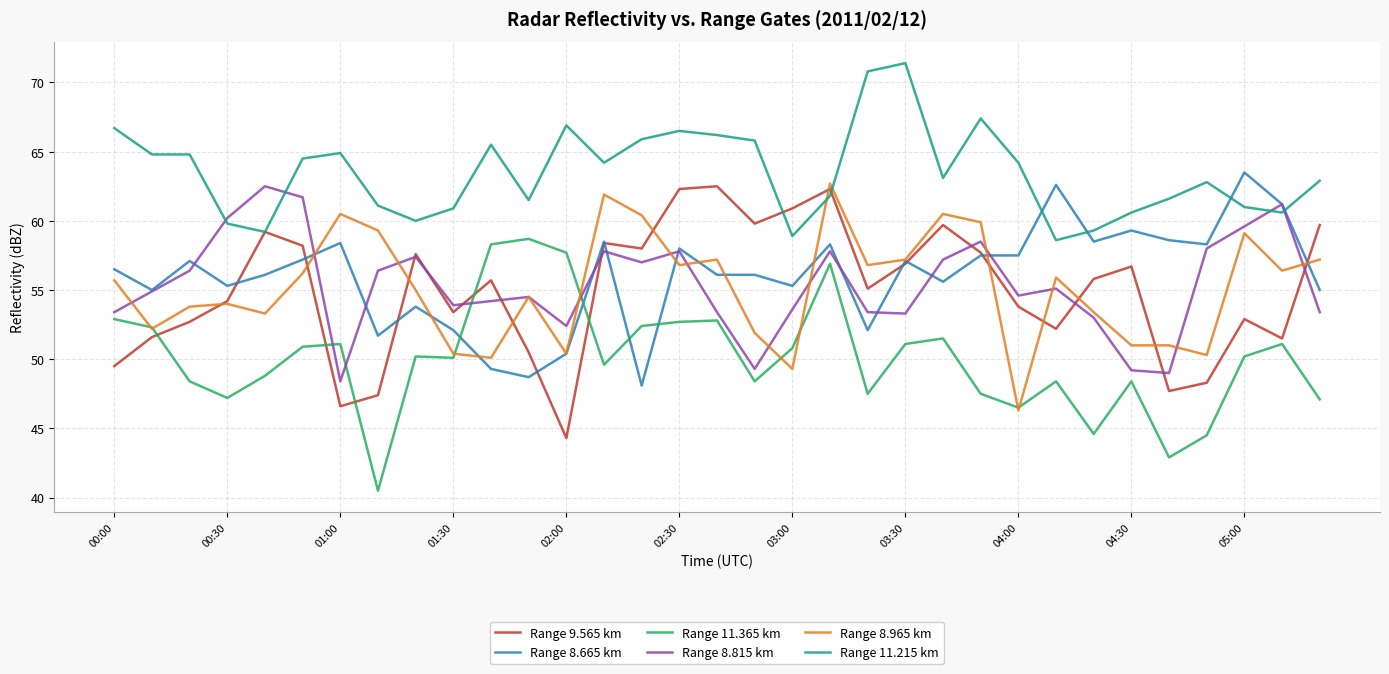

What is the average value of the Range 8.815 km series?

55.4